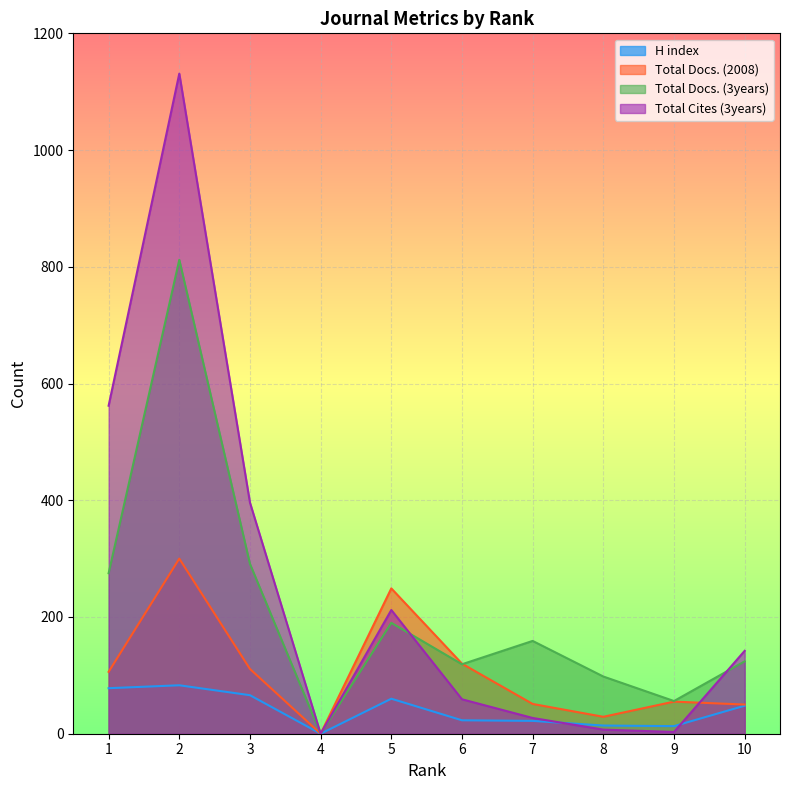

Which series has the largest total across all categories?

Total Cites (3years)